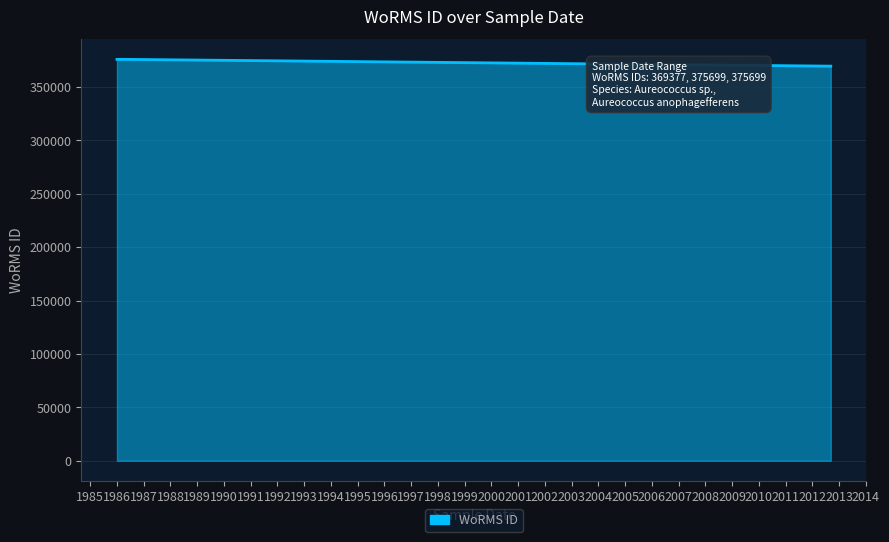

What is the smallest value displayed?

369377